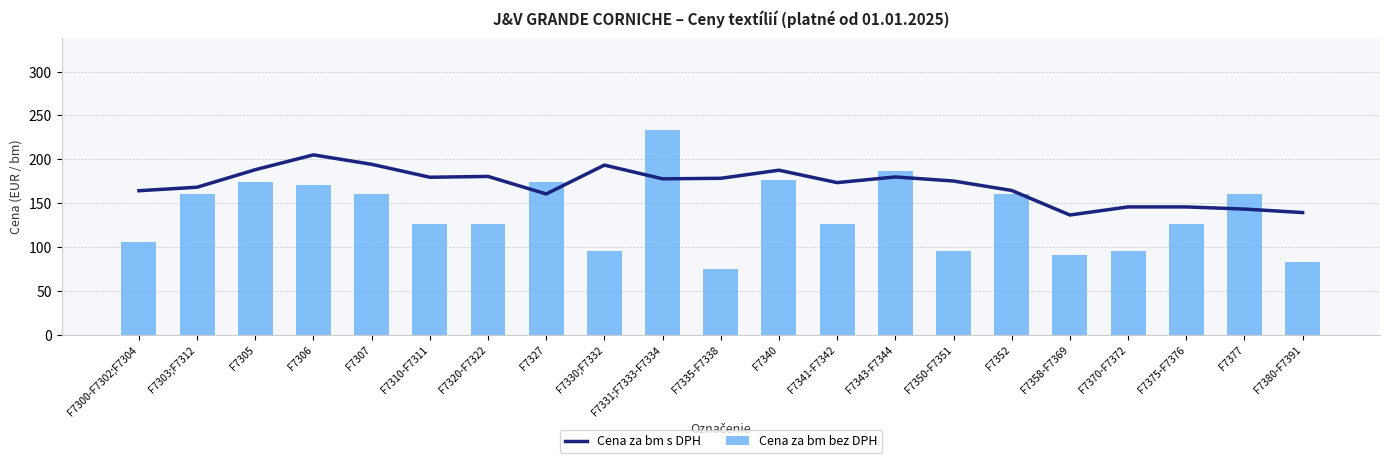

At how many categories does at least one series exceed 84?

21